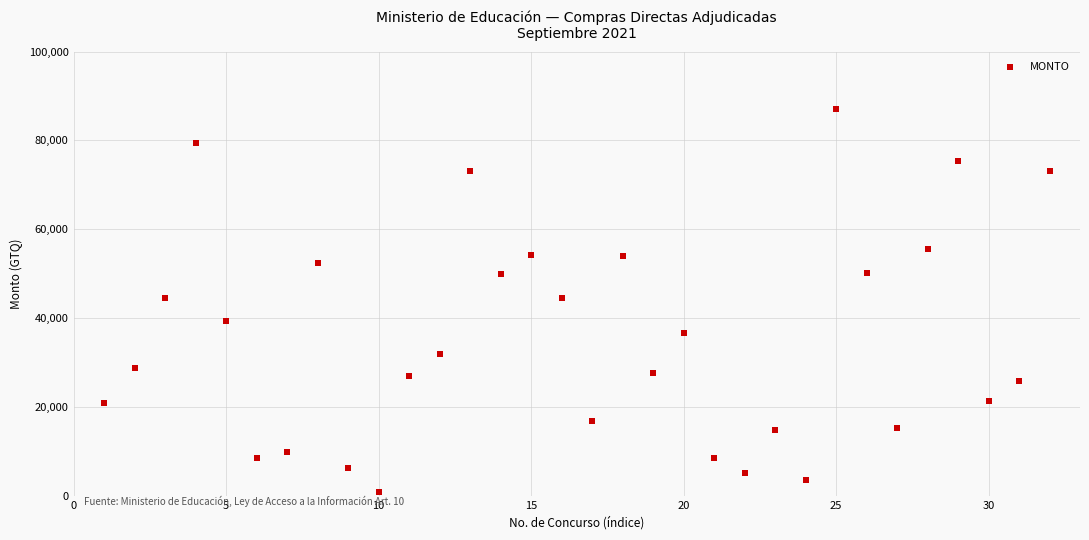

What is the range of X values (max minus min)?

31.0